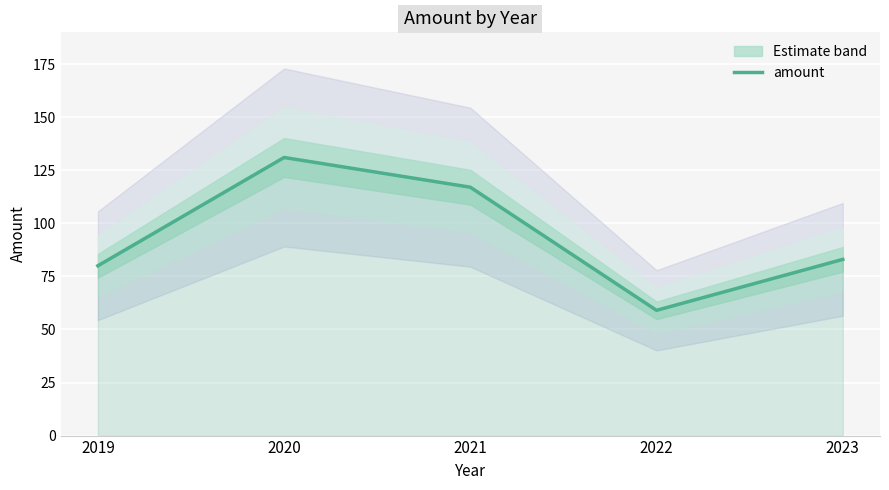

The value at 2019 is 80. True or false?

True